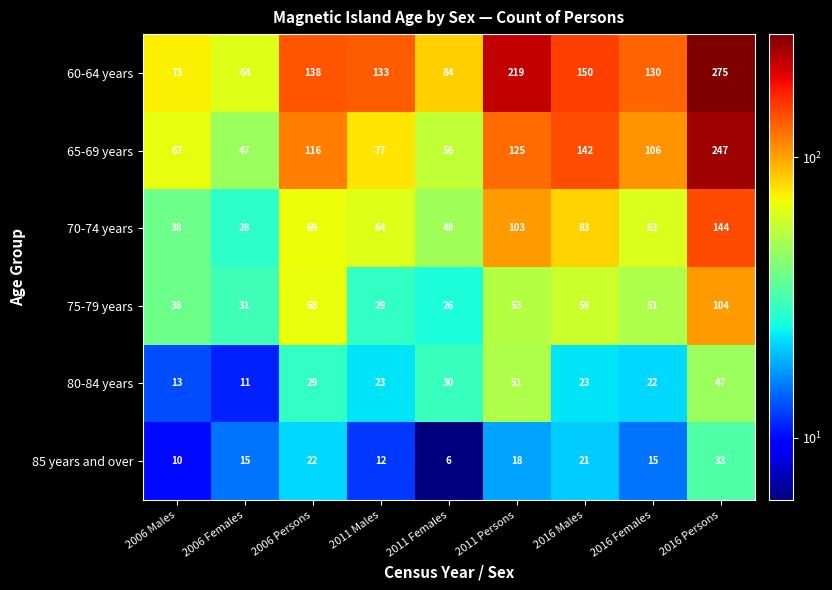

Which category has the highest value in the 75-79 years series?

2016 Persons